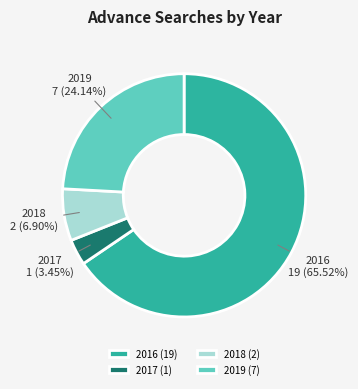

Does 2016 account for over 50% of the chart?

Yes